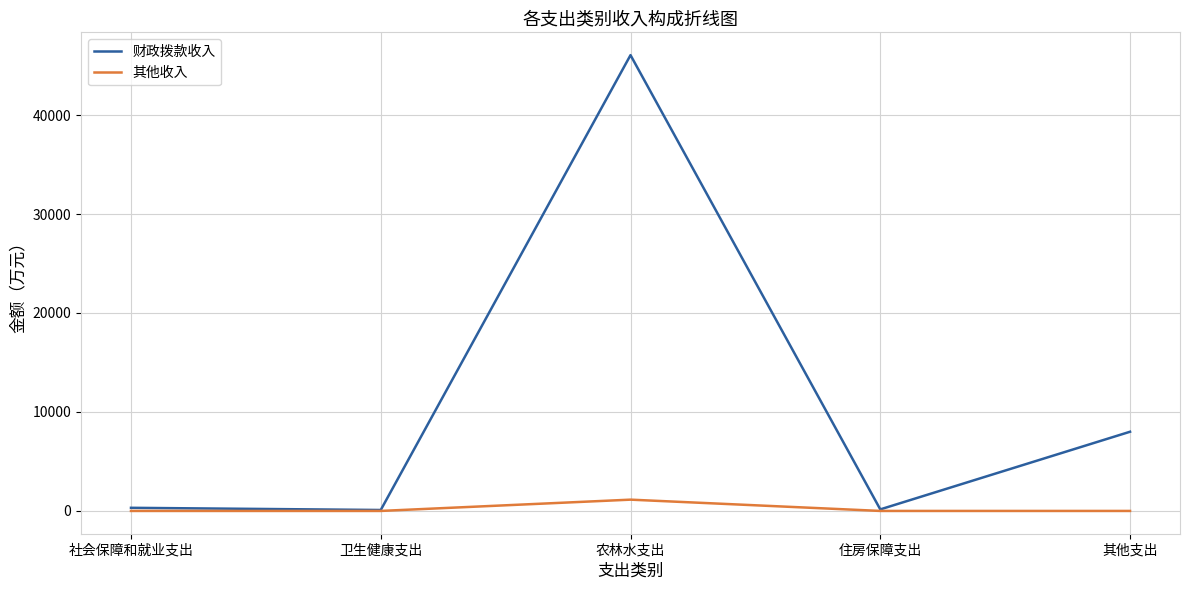

At which category is the sum across all series the highest?

农林水支出